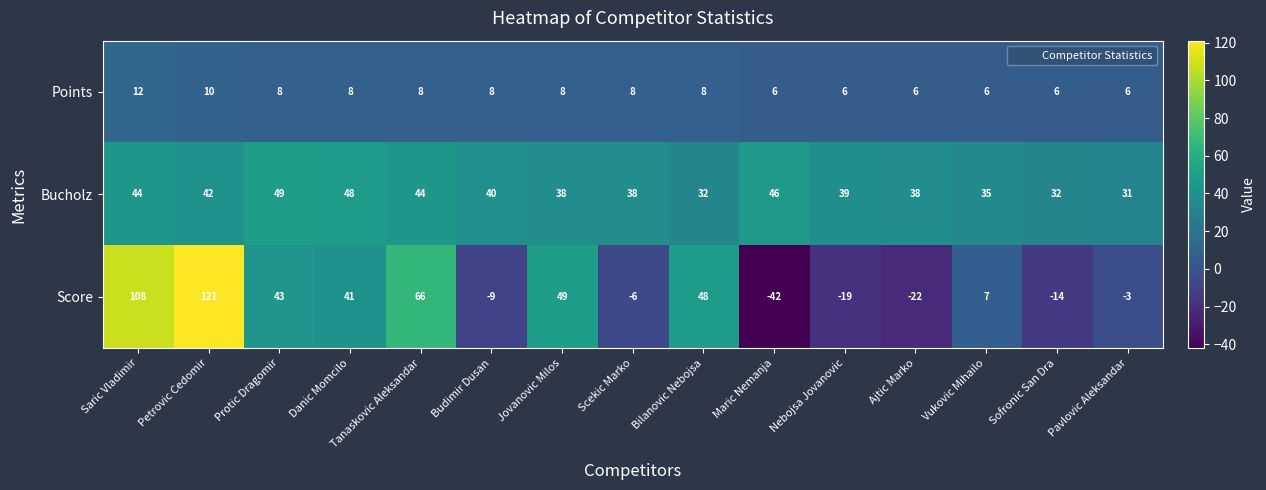

Which series has the largest range (max minus min)?

Score